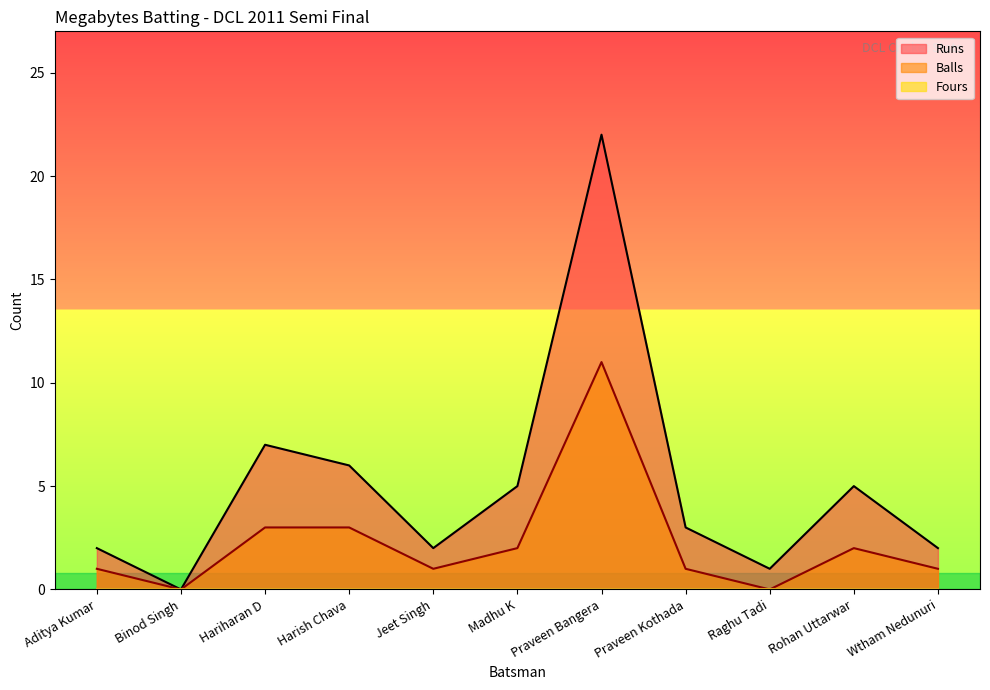

What is the total value across all series at Praveen Bangera?

33